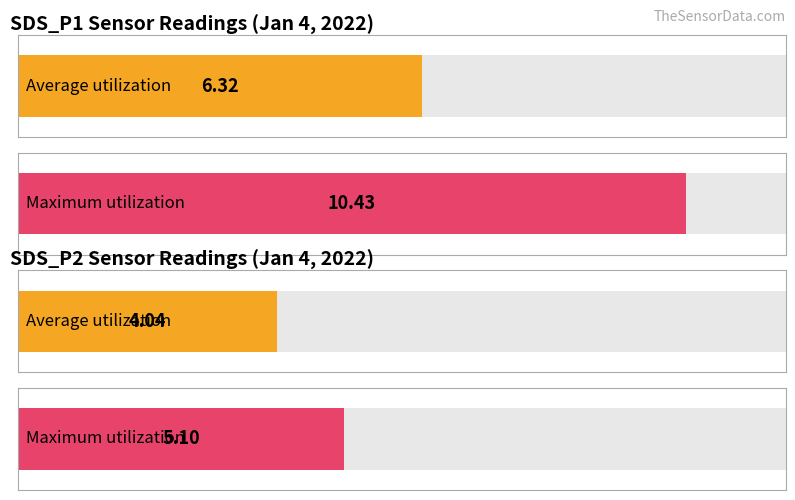

True or false: SDS_P1 has a value of 3.3 at 00:03.

False